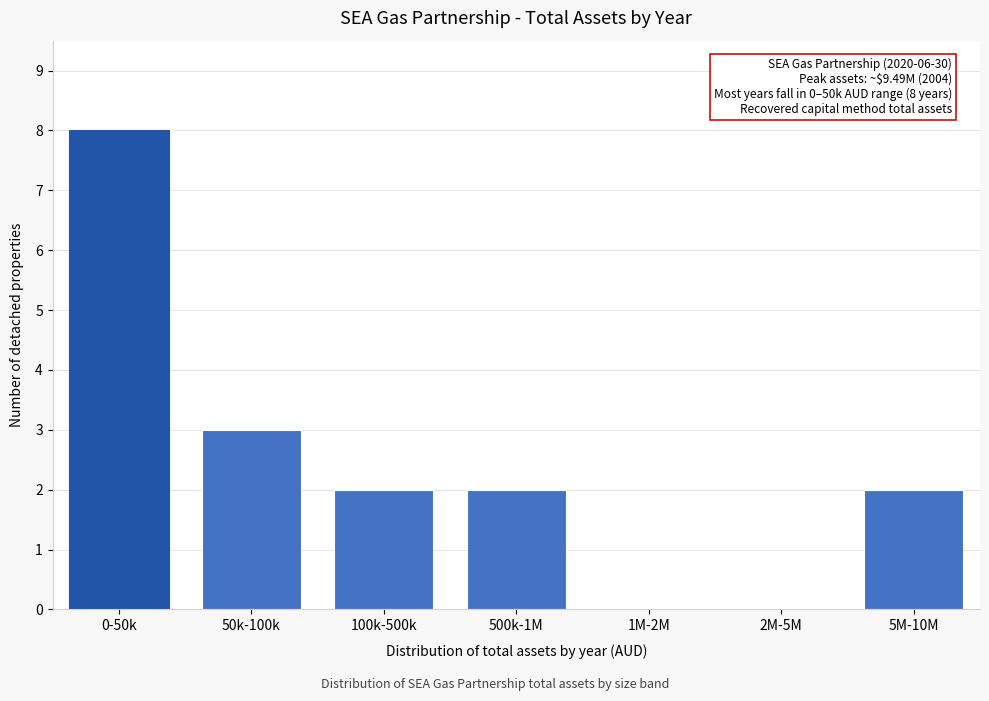

Reading right to left, list all the values displayed in this chart.

5M-10M=2	2M-5M=0	1M-2M=0	500k-1M=2	100k-500k=2	50k-100k=3	0-50k=8